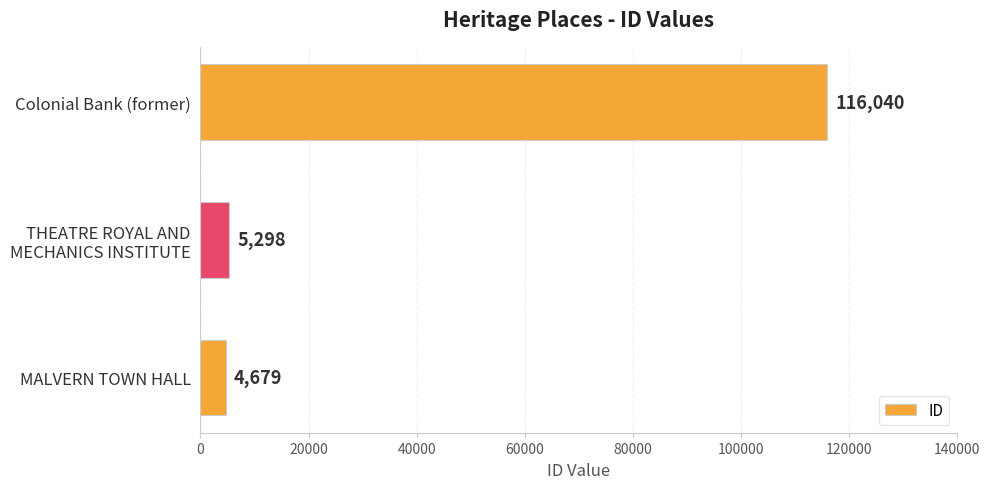

The value at MALVERN TOWN HALL is 4679. True or false?

True